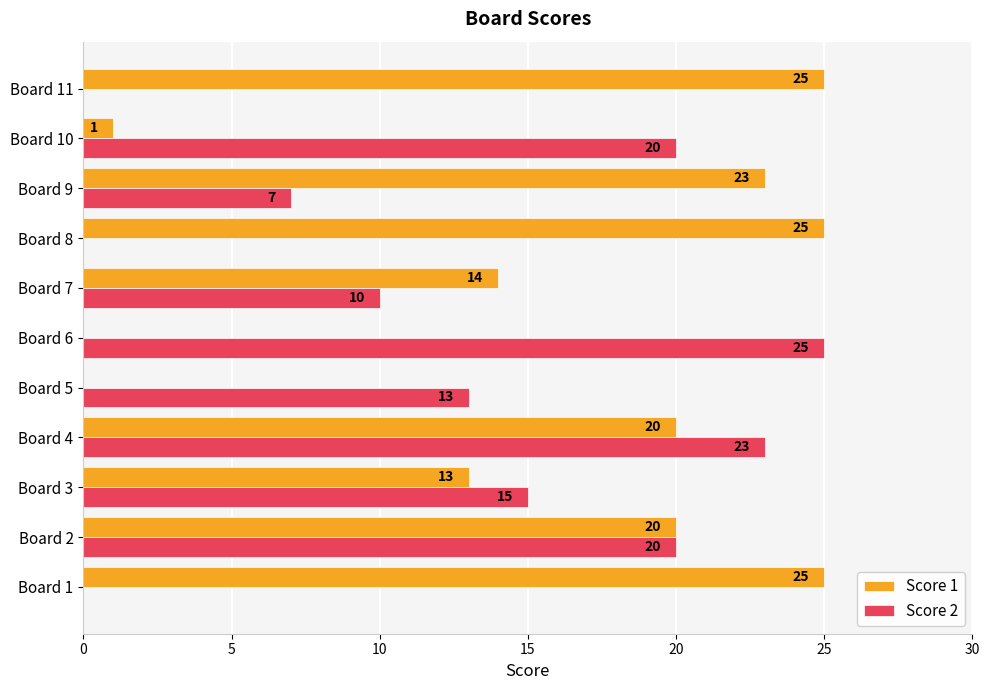

At which category is the sum across all series the highest?

Board 4